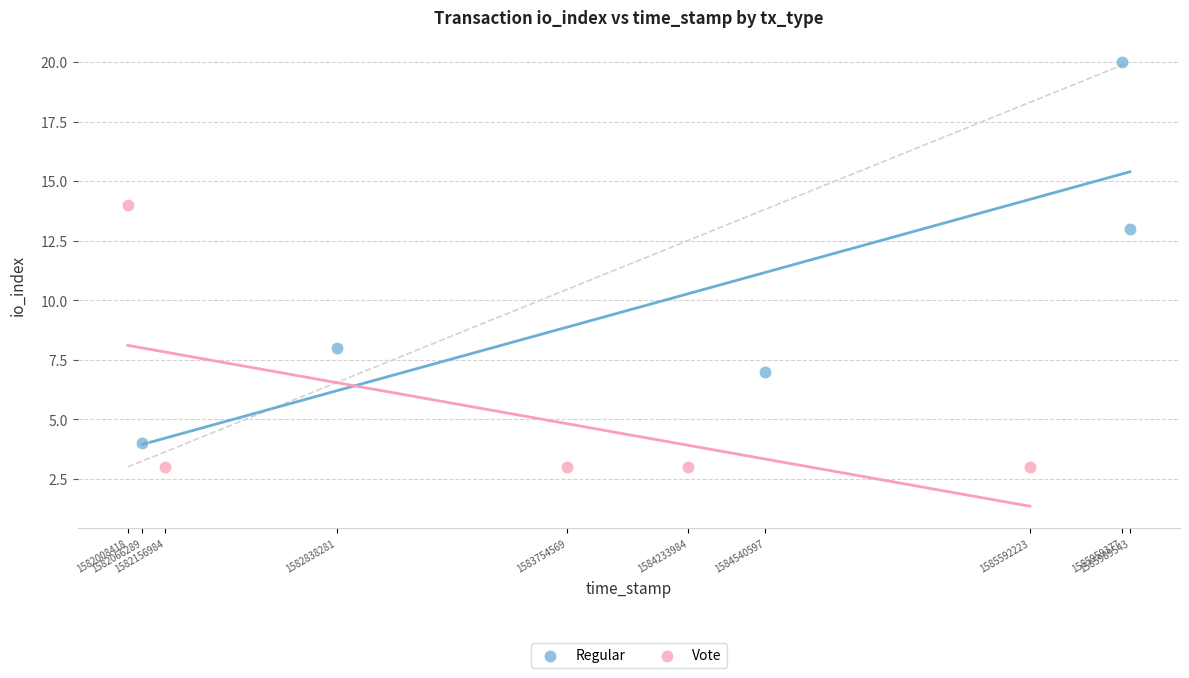

Which series contains the lowest Y value?

Vote